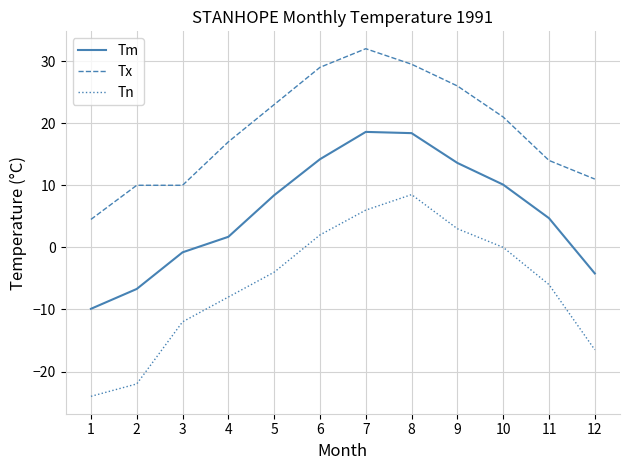

What is the spread (max minus min) of values at 6?

27.0